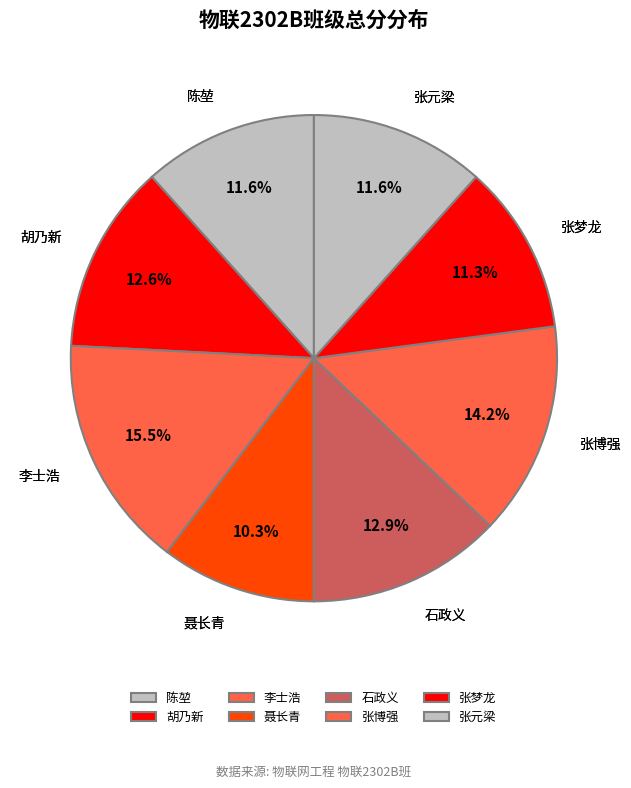

Count the number of slices in the pie.

8